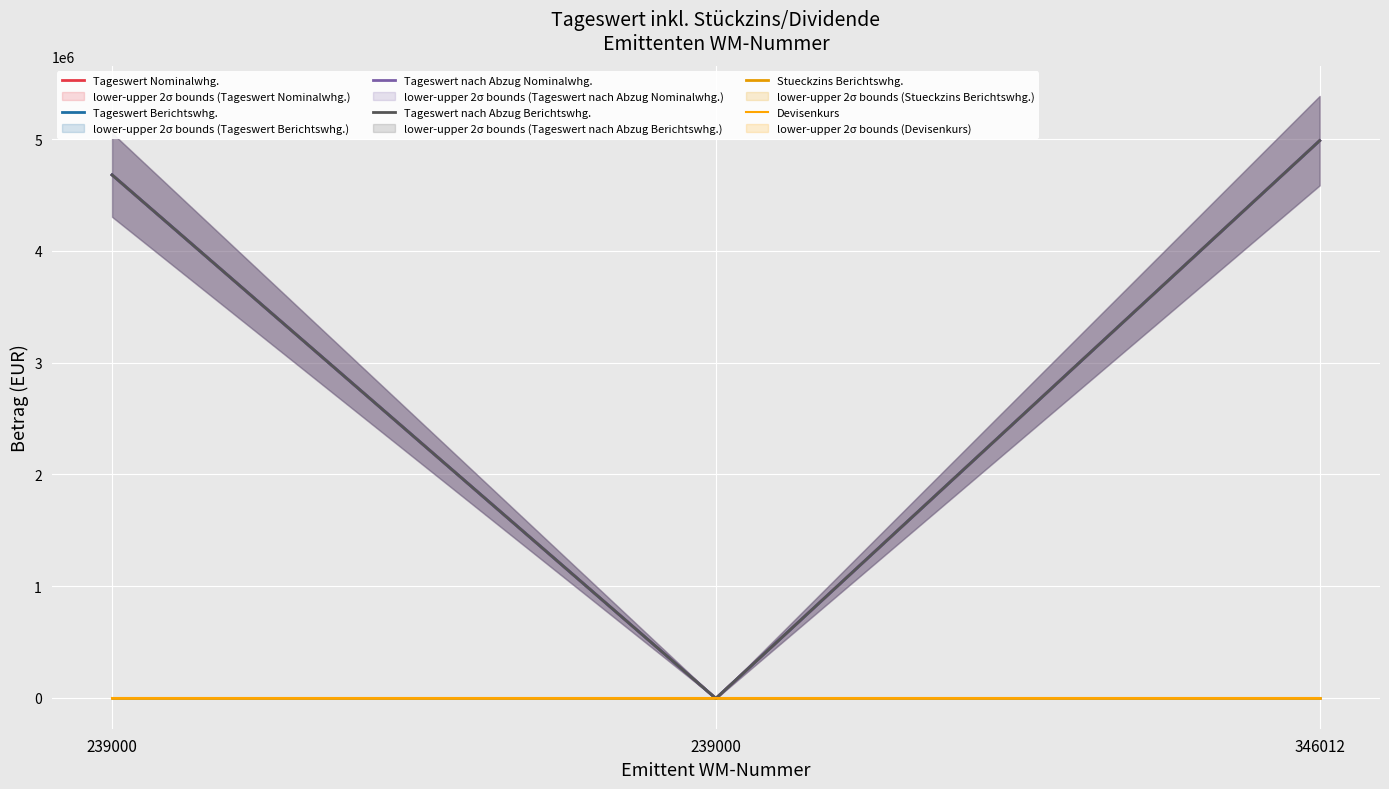

What is the sum of the Tageswert Berichtswhg. values at 239000 and 346012?

9665835.9